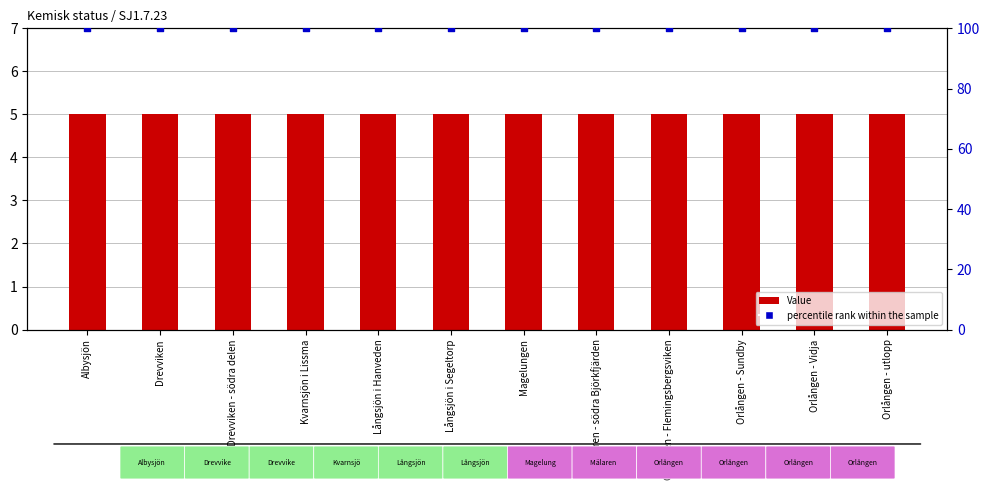

Is the value of Value at Drevviken - södra delen greater than the value of percentile rank within the sample at Orlången - Vidja?

No